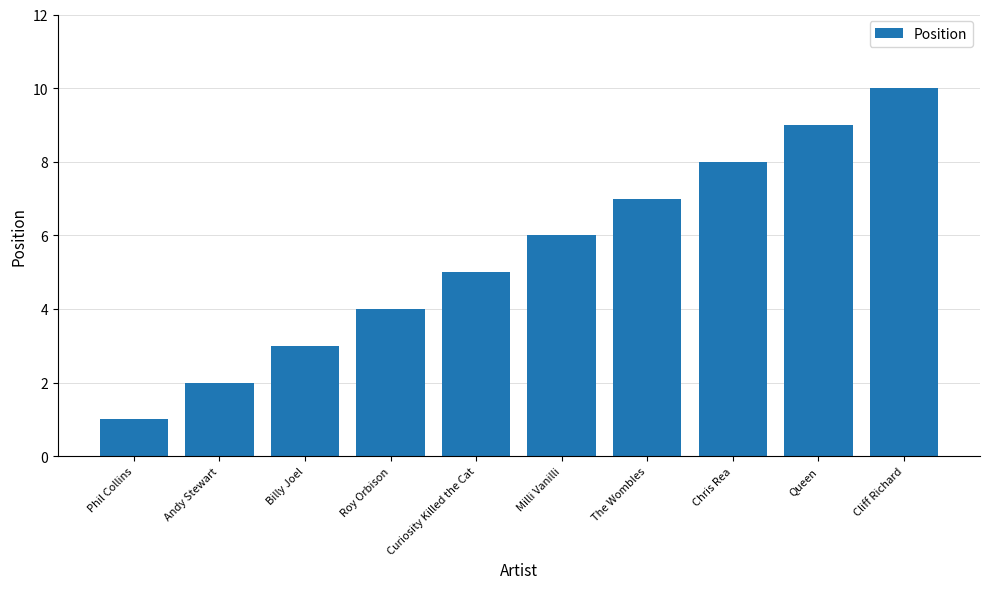

Where is the data nearest to the value 5?

Curiosity Killed the Cat